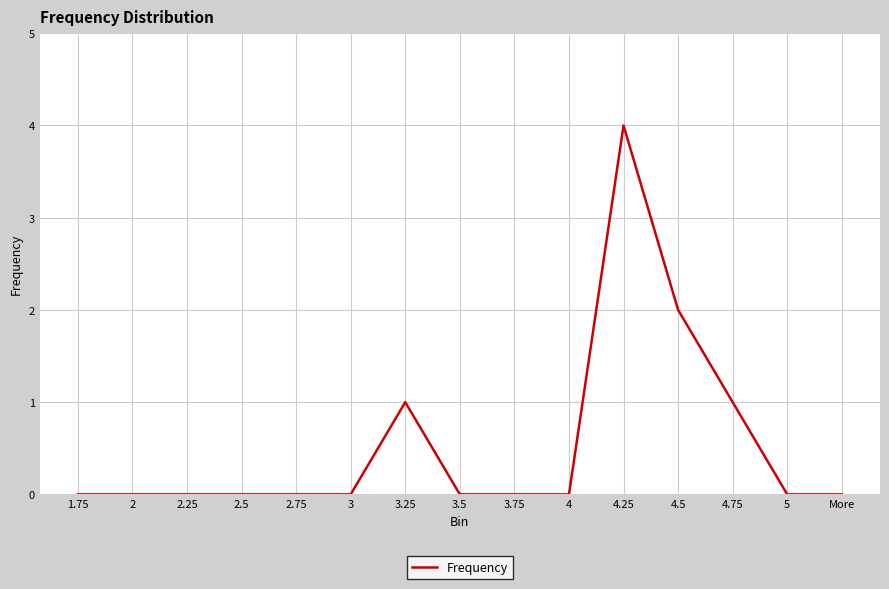

What is the greatest value displayed?

4